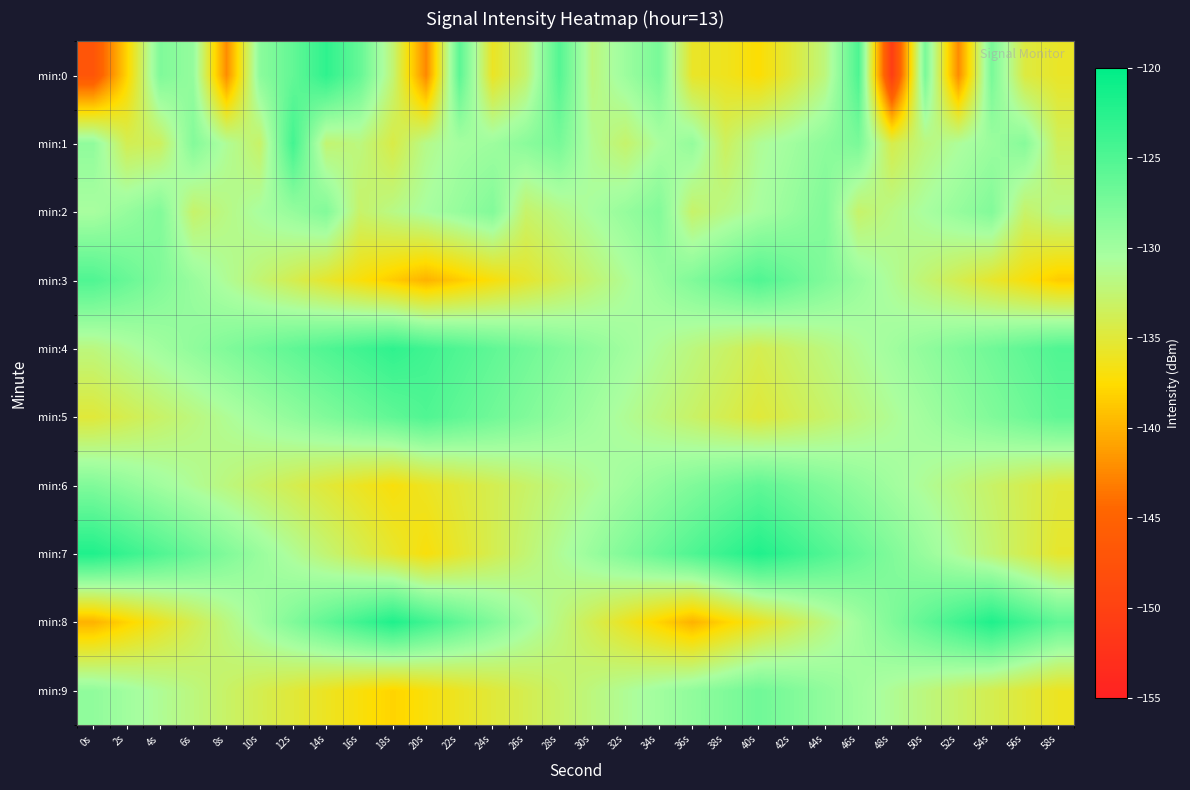

Reading left to right, what are all the values shown in this chart?

min:0: 0s=-147.0	2s=-138.0	4s=-127.9	6s=-129.2	8s=-142.2	10s=-128.7	12s=-126.2	14s=-123.0	16s=-126.3	18s=-132.4	20s=-142.5	22s=-125.7	24s=-135.9	26s=-132.8	28s=-125.3	30s=-132.1	32s=-129.7	34s=-127.6	36s=-135.7	38s=-136.2	40s=-137.4	42s=-134.9	44s=-132.0	46s=-124.9	48s=-150.8	50s=-127.5	52s=-142.3	54s=-127.5	56s=-134.7	58s=-135.7
min:1: 0s=-129.0	2s=-133.9	4s=-133.4	6s=-128.2	8s=-131.0	10s=-133.0	12s=-124.2	14s=-132.6	16s=-131.9	18s=-134.4	20s=-131.5	22s=-130.2	24s=-129.8	26s=-128.6	28s=-127.4	30s=-131.2	32s=-132.8	34s=-130.6	36s=-129.2	38s=-133.4	40s=-131.0	42s=-130.0	44s=-128.8	46s=-127.6	48s=-134.2	50s=-132.0	52s=-130.8	54s=-129.6	56s=-128.4	58s=-133.6
min:2: 0s=-130.5	2s=-129.3	4s=-128.1	6s=-132.9	8s=-131.7	10s=-130.5	12s=-129.3	14s=-128.1	16s=-132.9	18s=-131.7	20s=-130.5	22s=-129.3	24s=-128.1	26s=-132.9	28s=-131.7	30s=-130.5	32s=-129.3	34s=-128.1	36s=-132.9	38s=-131.7	40s=-130.5	42s=-129.3	44s=-128.1	46s=-132.9	48s=-131.7	50s=-130.5	52s=-129.3	54s=-128.1	56s=-132.9	58s=-131.7
min:3: 0s=-125.0	2s=-126.5	4s=-128.0	6s=-129.5	8s=-131.0	10s=-132.5	12s=-134.0	14s=-135.5	16s=-137.0	18s=-138.5	20s=-140.0	22s=-138.5	24s=-137.0	26s=-135.5	28s=-134.0	30s=-132.5	32s=-131.0	34s=-129.5	36s=-128.0	38s=-126.5	40s=-125.0	42s=-126.5	44s=-128.0	46s=-129.5	48s=-131.0	50s=-132.5	52s=-134.0	54s=-135.5	56s=-137.0	58s=-138.5
min:4: 0s=-132.0	2s=-131.0	4s=-130.0	6s=-129.0	8s=-128.0	10s=-127.0	12s=-126.0	14s=-125.0	16s=-124.0	18s=-123.0	20s=-124.0	22s=-125.0	24s=-126.0	26s=-127.0	28s=-128.0	30s=-129.0	32s=-130.0	34s=-131.0	36s=-132.0	38s=-133.0	40s=-134.0	42s=-133.0	44s=-132.0	46s=-131.0	48s=-130.0	50s=-129.0	52s=-128.0	54s=-127.0	56s=-126.0	58s=-125.0
min:5: 0s=-135.0	2s=-134.0	4s=-133.0	6s=-132.0	8s=-131.0	10s=-130.0	12s=-129.0	14s=-128.0	16s=-127.0	18s=-126.0	20s=-125.0	22s=-126.0	24s=-127.0	26s=-128.0	28s=-129.0	30s=-130.0	32s=-131.0	34s=-132.0	36s=-133.0	38s=-134.0	40s=-135.0	42s=-134.0	44s=-133.0	46s=-132.0	48s=-131.0	50s=-130.0	52s=-129.0	54s=-128.0	56s=-127.0	58s=-126.0
min:6: 0s=-128.0	2s=-129.0	4s=-130.0	6s=-131.0	8s=-132.0	10s=-133.0	12s=-134.0	14s=-135.0	16s=-136.0	18s=-137.0	20s=-136.0	22s=-135.0	24s=-134.0	26s=-133.0	28s=-132.0	30s=-131.0	32s=-130.0	34s=-129.0	36s=-128.0	38s=-127.0	40s=-126.0	42s=-127.0	44s=-128.0	46s=-129.0	48s=-130.0	50s=-131.0	52s=-132.0	54s=-133.0	56s=-134.0	58s=-135.0
min:7: 0s=-122.0	2s=-123.5	4s=-125.0	6s=-126.5	8s=-128.0	10s=-129.5	12s=-131.0	14s=-132.5	16s=-134.0	18s=-135.5	20s=-137.0	22s=-135.5	24s=-134.0	26s=-132.5	28s=-131.0	30s=-129.5	32s=-128.0	34s=-126.5	36s=-125.0	38s=-123.5	40s=-122.0	42s=-123.5	44s=-125.0	46s=-126.5	48s=-128.0	50s=-129.5	52s=-131.0	54s=-132.5	56s=-134.0	58s=-135.5
min:8: 0s=-140.0	2s=-138.0	4s=-136.0	6s=-134.0	8s=-132.0	10s=-130.0	12s=-128.0	14s=-126.0	16s=-124.0	18s=-122.0	20s=-124.0	22s=-126.0	24s=-128.0	26s=-130.0	28s=-132.0	30s=-134.0	32s=-136.0	34s=-138.0	36s=-140.0	38s=-138.0	40s=-136.0	42s=-134.0	44s=-132.0	46s=-130.0	48s=-128.0	50s=-126.0	52s=-124.0	54s=-122.0	56s=-124.0	58s=-126.0
min:9: 0s=-129.0	2s=-130.0	4s=-131.0	6s=-132.0	8s=-133.0	10s=-134.0	12s=-135.0	14s=-136.0	16s=-137.0	18s=-138.0	20s=-137.0	22s=-136.0	24s=-135.0	26s=-134.0	28s=-133.0	30s=-132.0	32s=-131.0	34s=-130.0	36s=-129.0	38s=-128.0	40s=-127.0	42s=-128.0	44s=-129.0	46s=-130.0	48s=-131.0	50s=-132.0	52s=-133.0	54s=-134.0	56s=-135.0	58s=-136.0